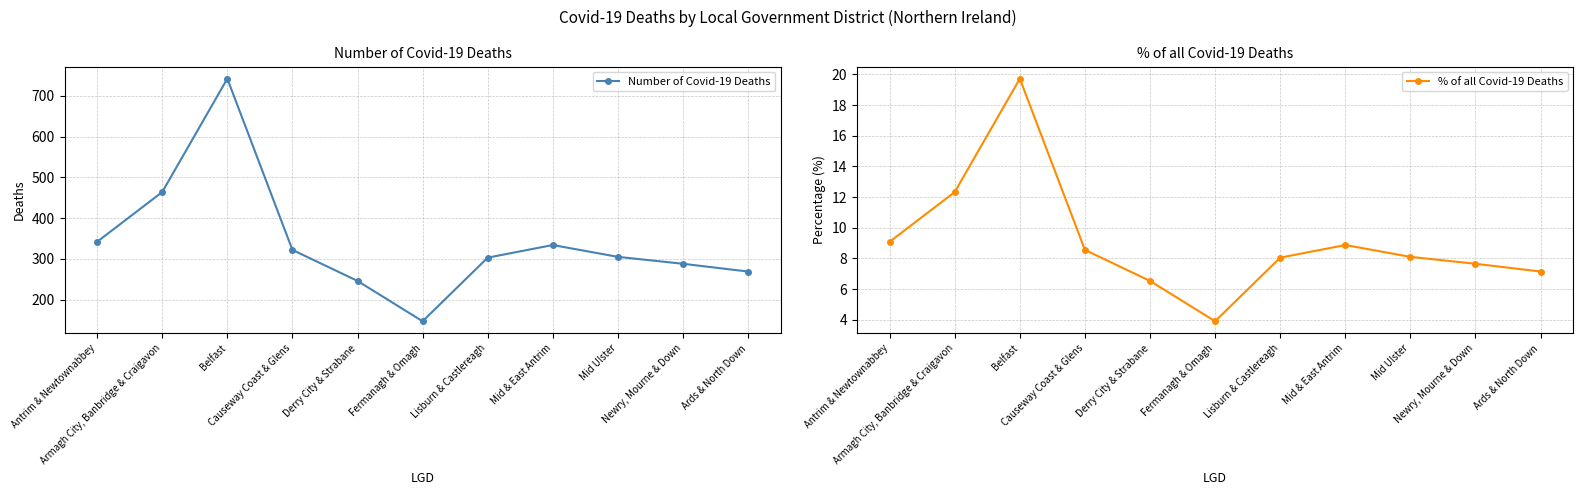

Reading left to right, what are all the values shown in this chart?

Number of Covid-19 Deaths: 342.0	464.0	742.0	322.0	246.0	147.0	303.0	334.0	305.0	288.0	269.0
% of all Covid-19 Deaths: 9.1	12.3	19.7	8.6	6.5	3.9	8.1	8.9	8.1	7.7	7.2